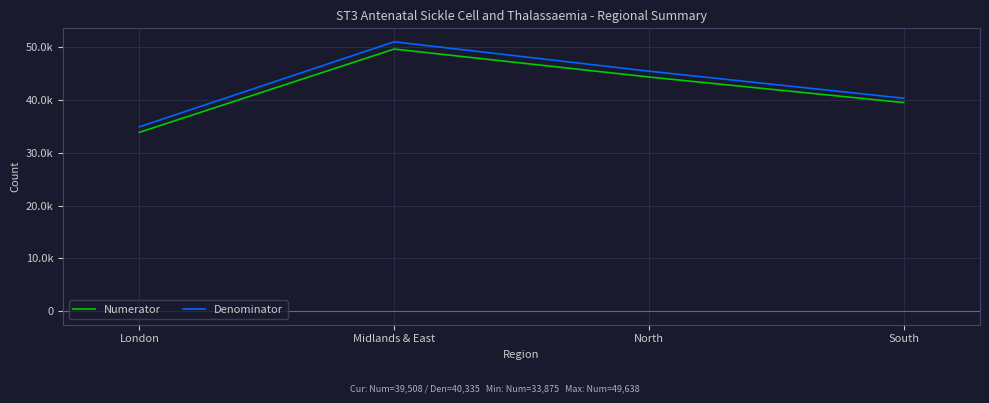

The value of Denominator at London is 11251. True or false?

False